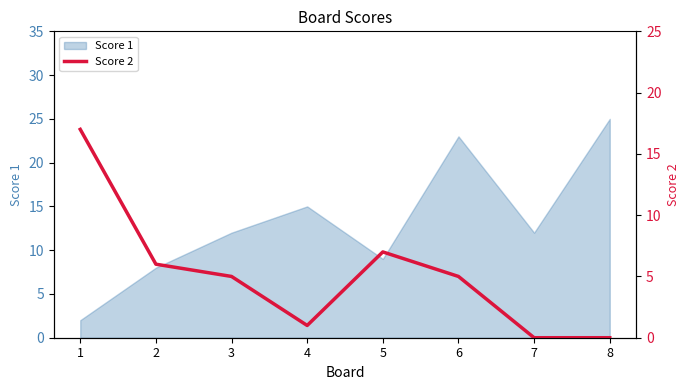

At which label does Score 1 reach its peak?

8